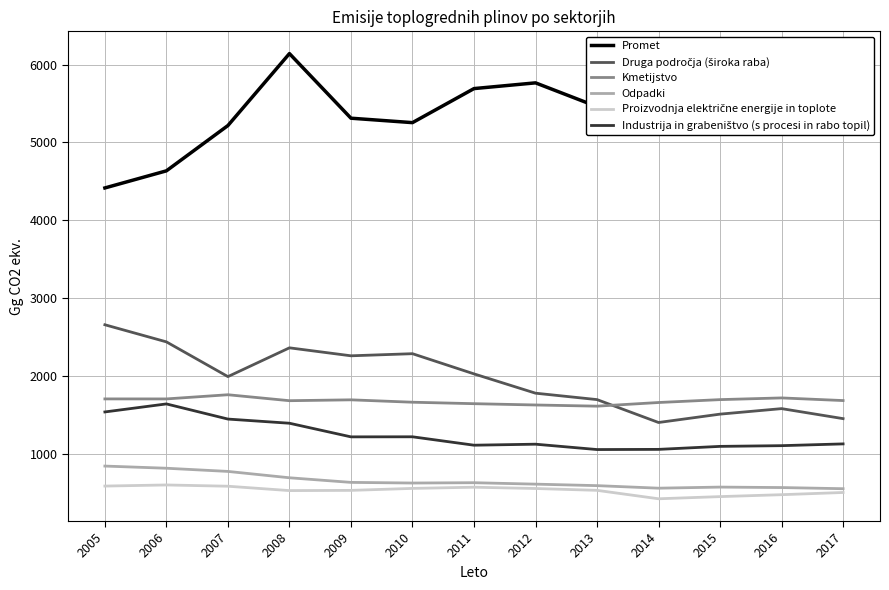

How many interior local valleys does the Promet series have?

2